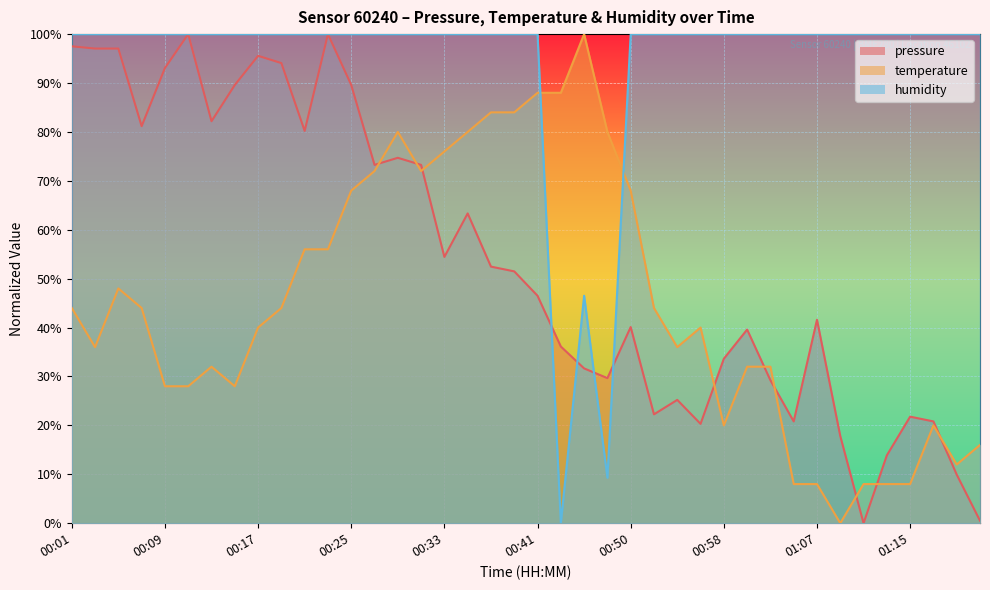

Count the number of data series in this chart.

3